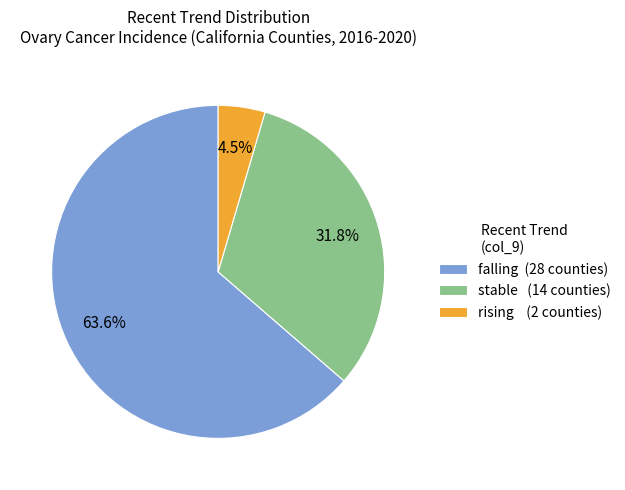

Does falling (28 counties) account for over 50% of the chart?

Yes